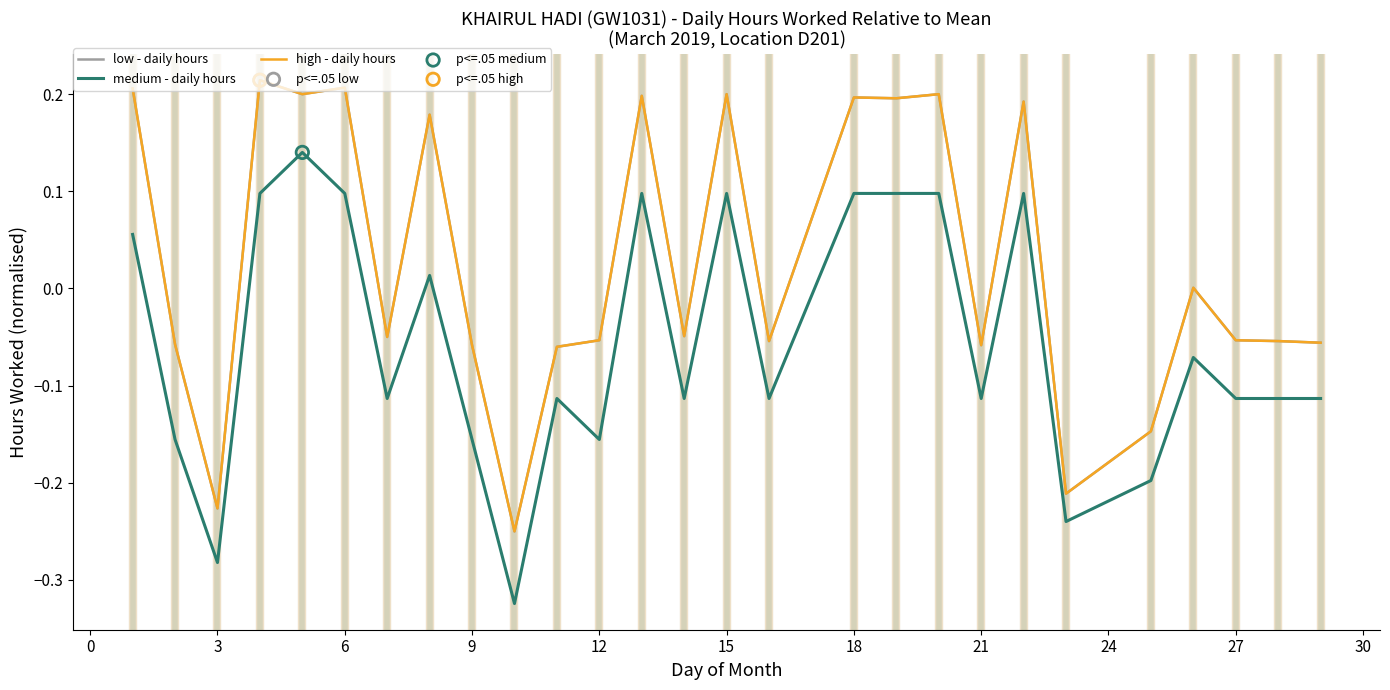

Is this an area chart (filled region under the line)?

No